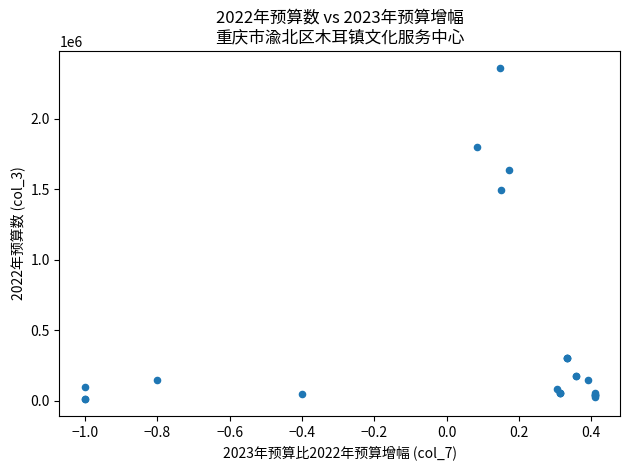

What Y value in the scatter plot is closest to 1185635?

1491121.9